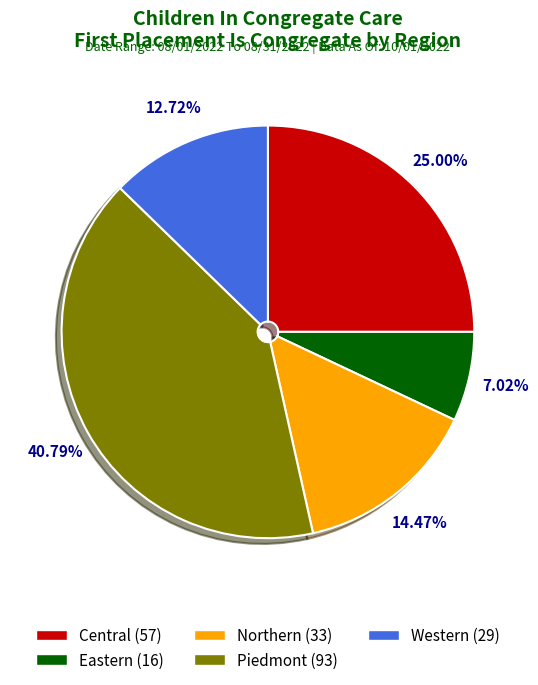

Do Western and Eastern together represent more than half of the pie?

No